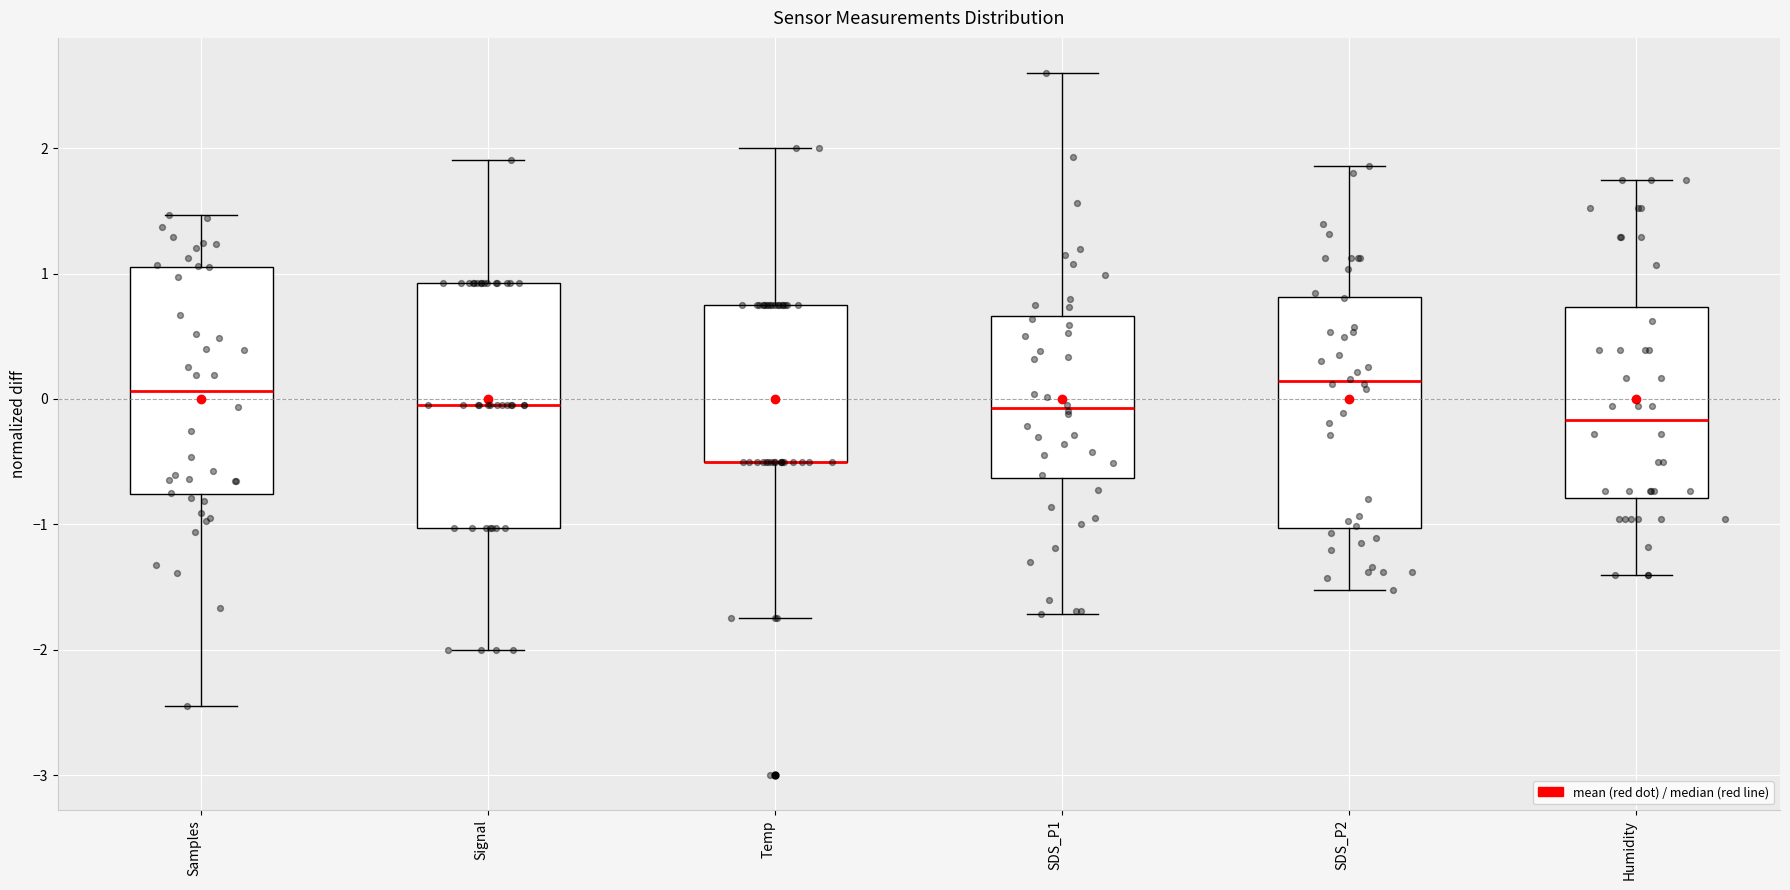

Reading left to right, read every box against the y-axis: the position of its median line, the range the box covers, and the ends of its whiskers. The values are not printed on the chart, so give them approximately, as read against the axis.

Samples: median 0.1, box -0.8 to 1.1, whiskers -2.4 to 1.5
Signal: median 0.0, box -1.0 to 0.9, whiskers -2.0 to 1.9
Temp: median -0.5 (drawn on the box's lower edge), box -0.5 to 0.8, whiskers -1.7 to 2.0
SDS_P1: median -0.1, box -0.6 to 0.7, whiskers -1.7 to 2.6
SDS_P2: median 0.1, box -1.0 to 0.8, whiskers -1.5 to 1.9
Humidity: median -0.2, box -0.8 to 0.7, whiskers -1.4 to 1.7